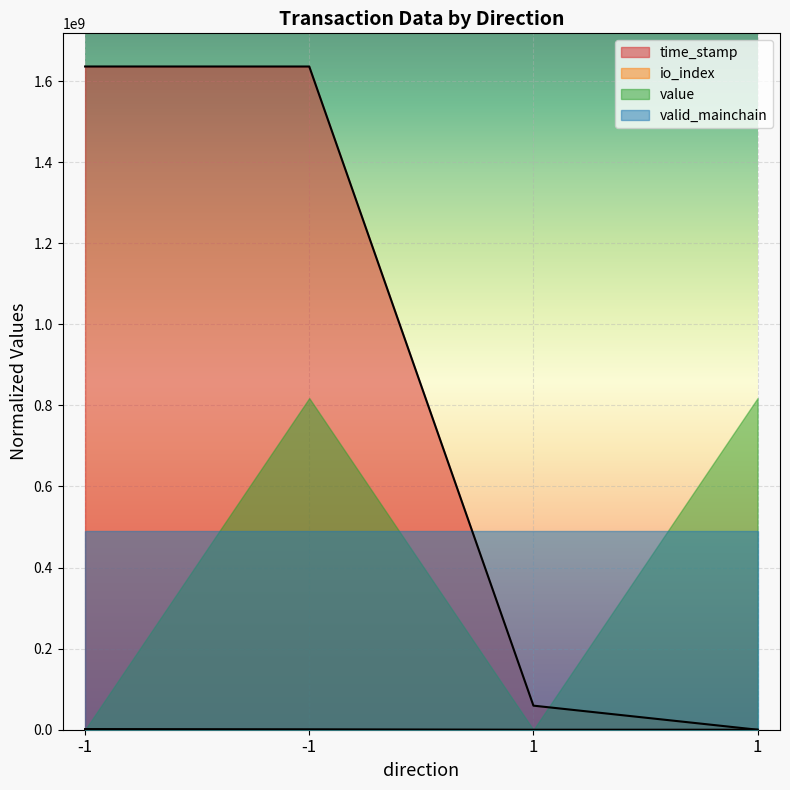

Does the chart display data point markers on the line(s)?

No